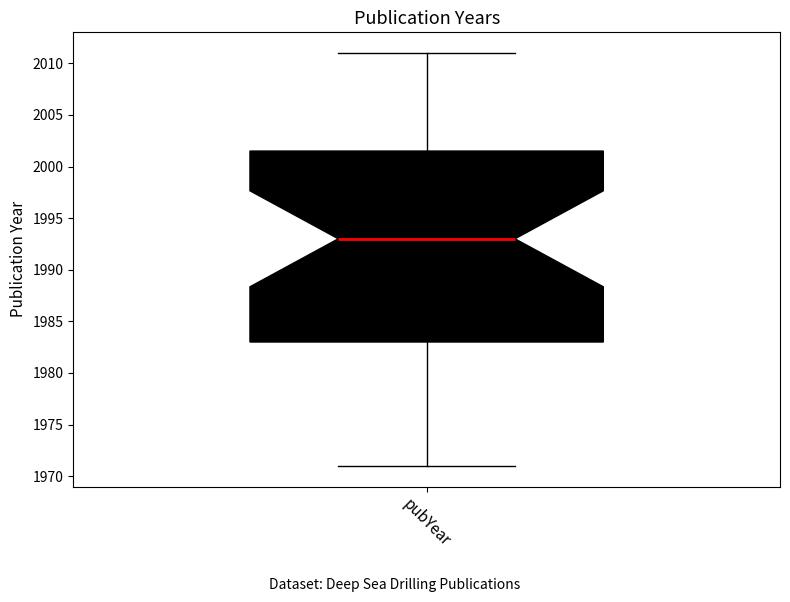

Transcribe this box plot: give where the median line is, the range the box spans, and where the two whiskers end, as read against the y-axis. The values are not printed on the chart, so give them approximately, as read against the axis.

median 1993.0, box 1983.0 to 2001.5, whiskers 1971.0 to 2011.0